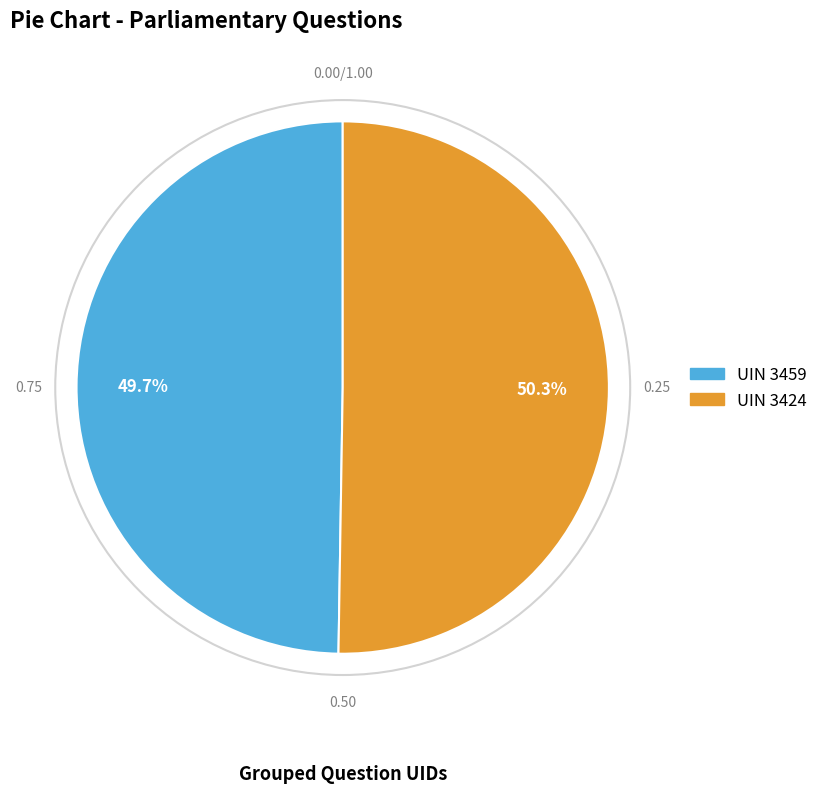

To the nearest percent, what is the difference between the largest and smallest slice percentages?

1%